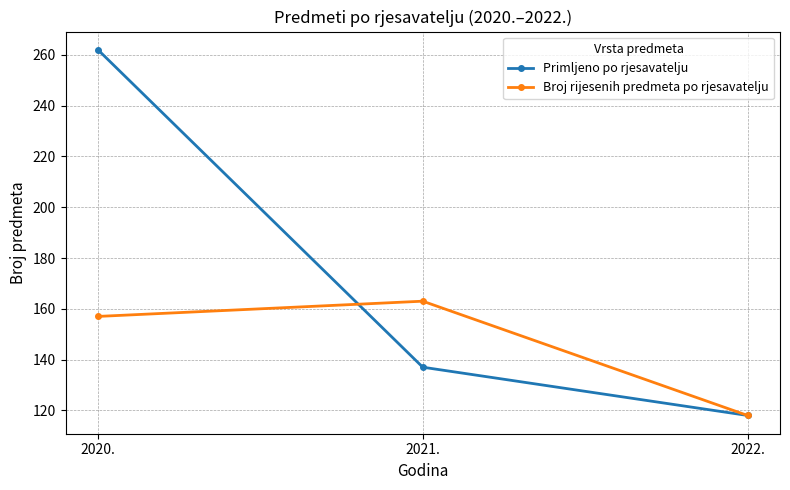

At which label does Broj rijesenih predmeta po rjesavatelju reach its minimum?

2022.